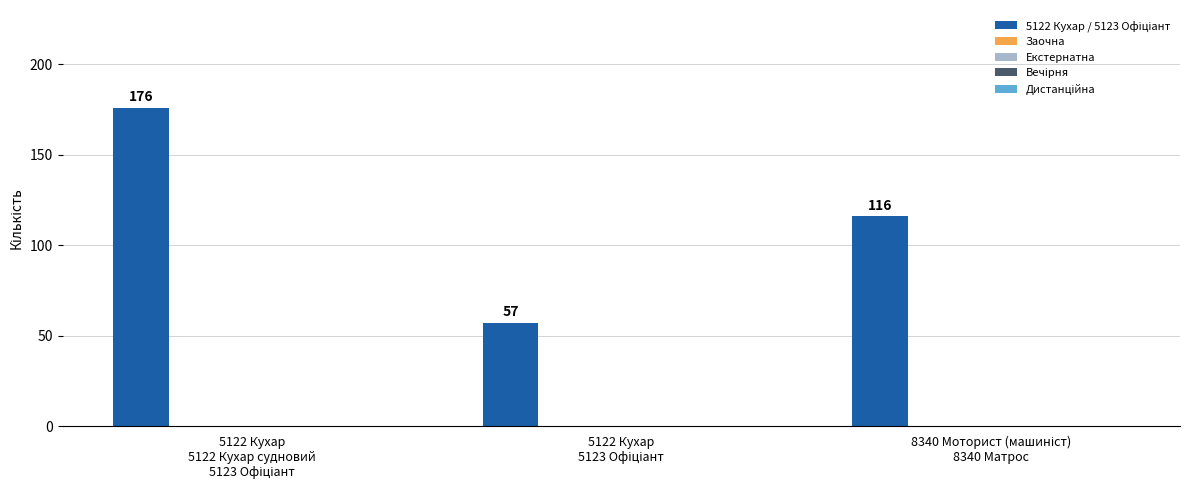

What is the greatest value displayed?

176